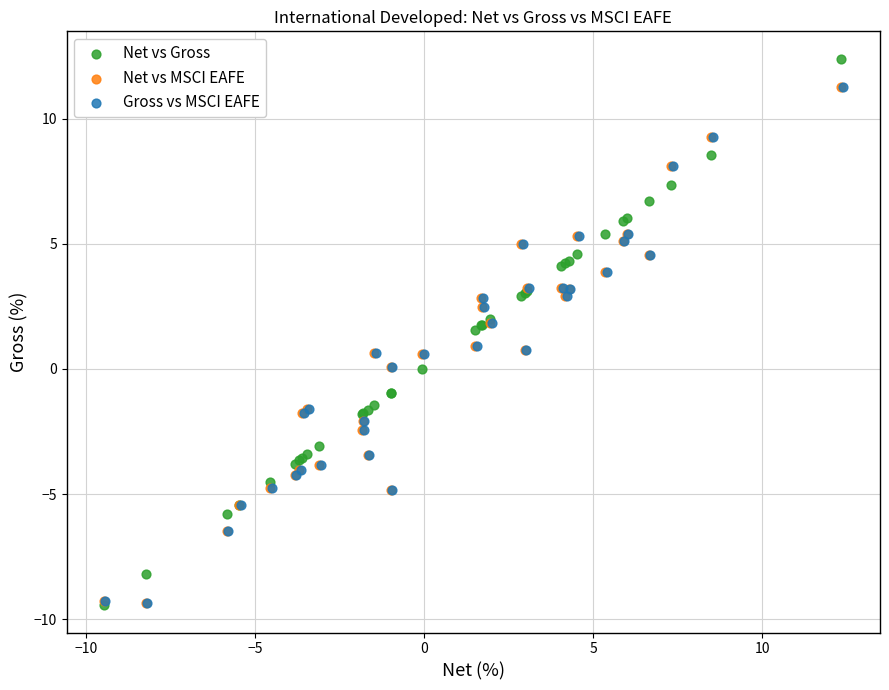

Which series has the largest Y range (max minus min)?

Net vs Gross